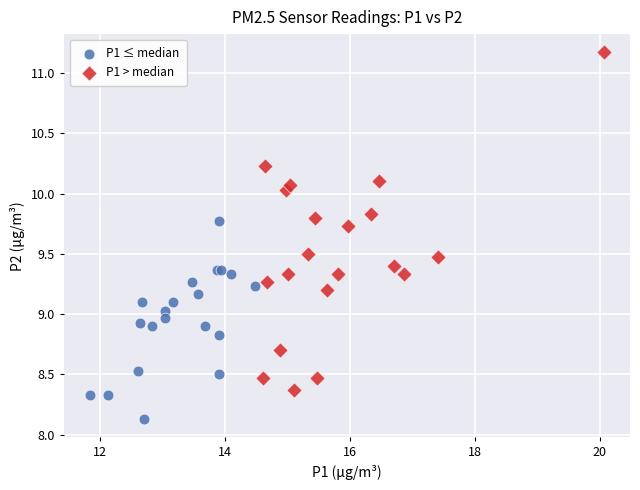

Which series contains the lowest Y value?

P1 ≤ median